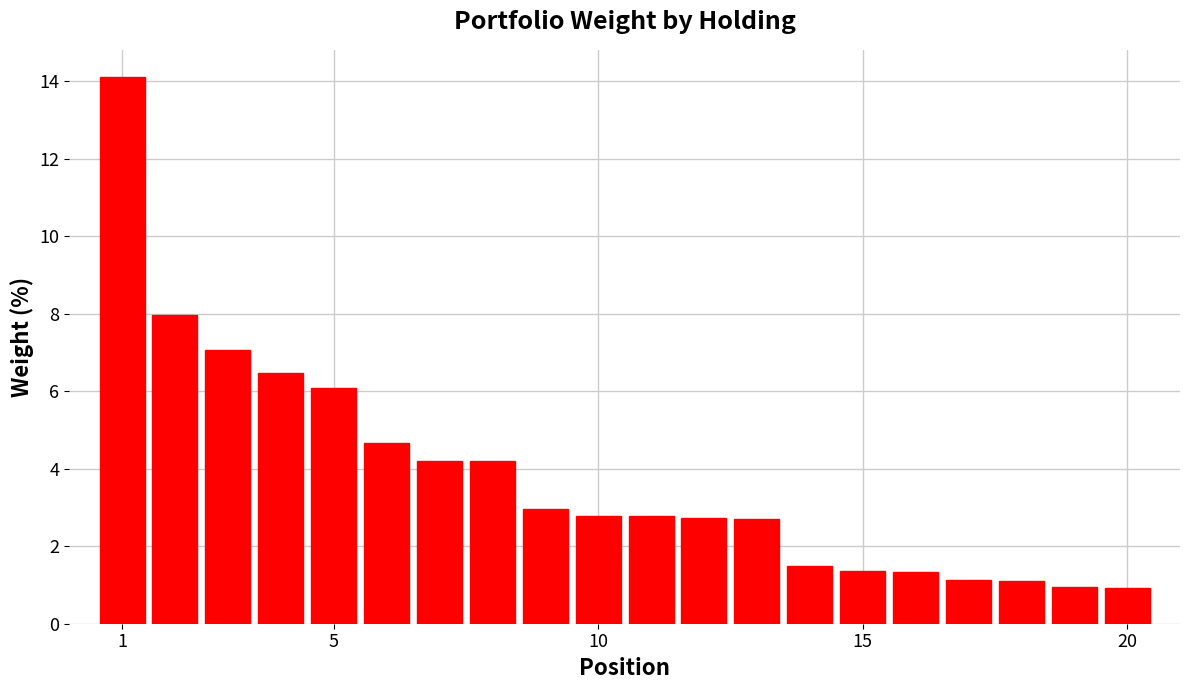

What is the minimum value shown in the chart?

0.9